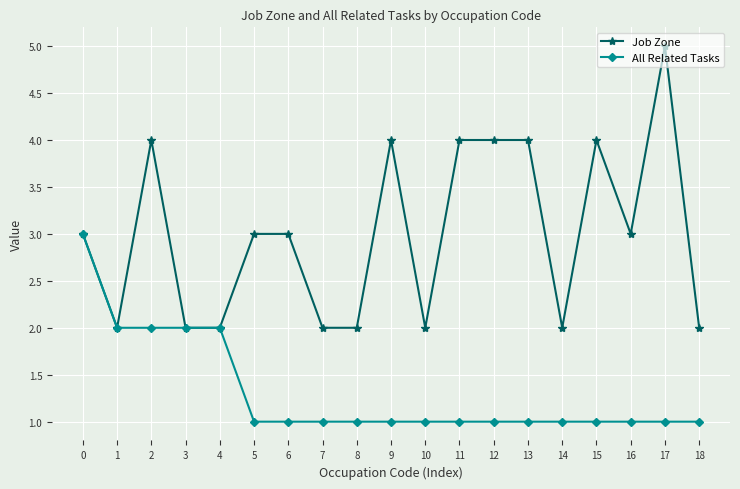

Rank the series by their maximum value, from highest to lowest.

Job Zone, All Related Tasks